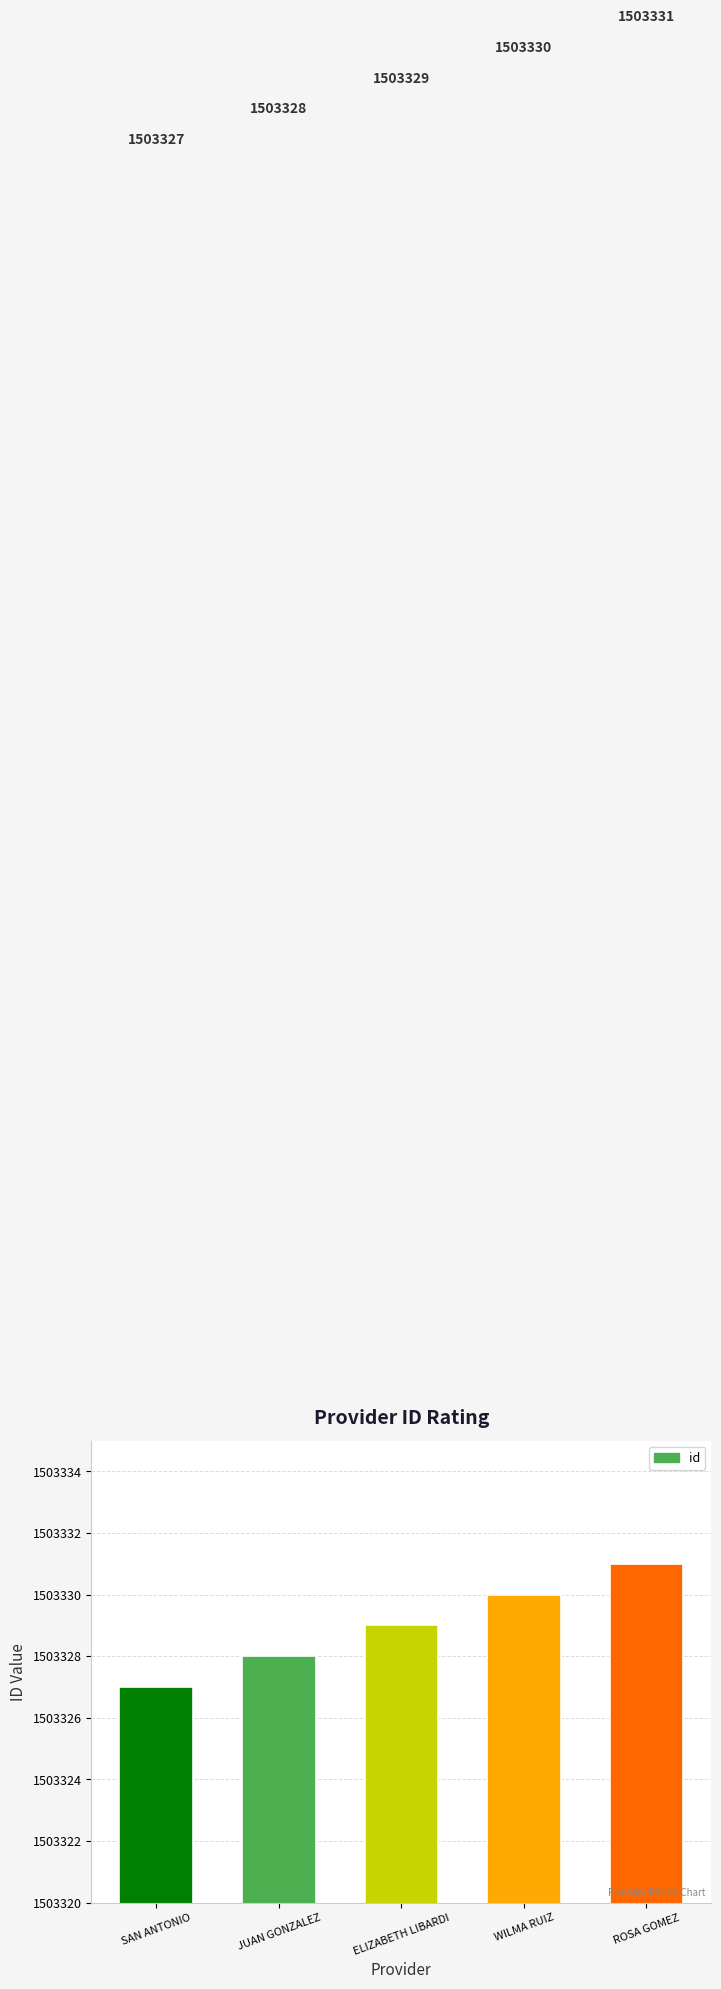

What is the difference between the values at JUAN GONZALEZ and ROSA GOMEZ?

3